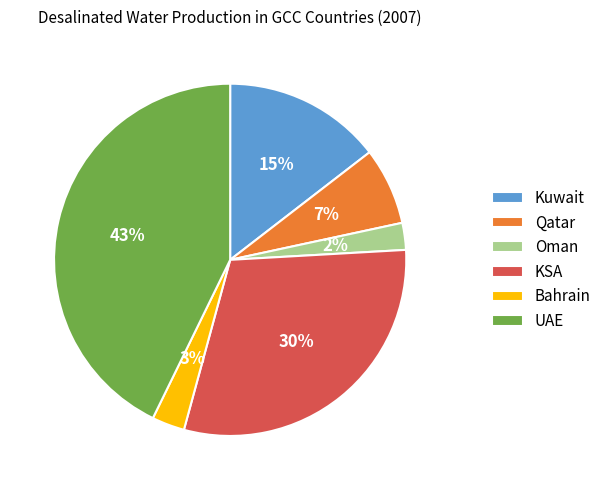

True or false: Bahrain accounts for 11% of the total.

False